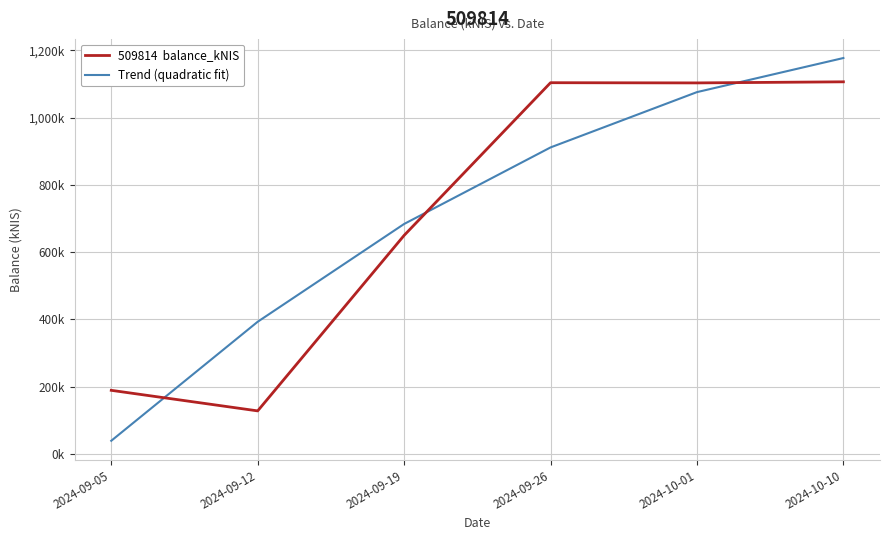

Does the chart display data point markers on the line(s)?

No